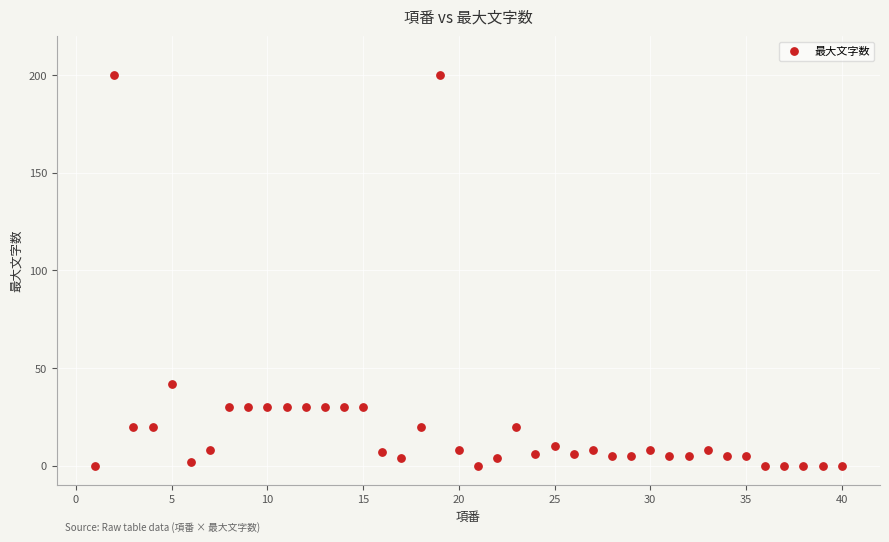

What Y value in the scatter plot is closest to 100?

42